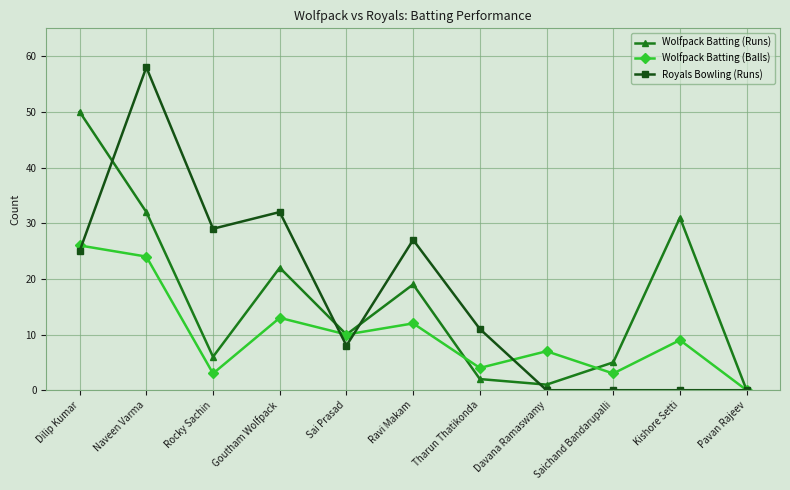

The Wolfpack Batting (Balls) series shows 3 at Saichand Bandarupalli. True or false?

True